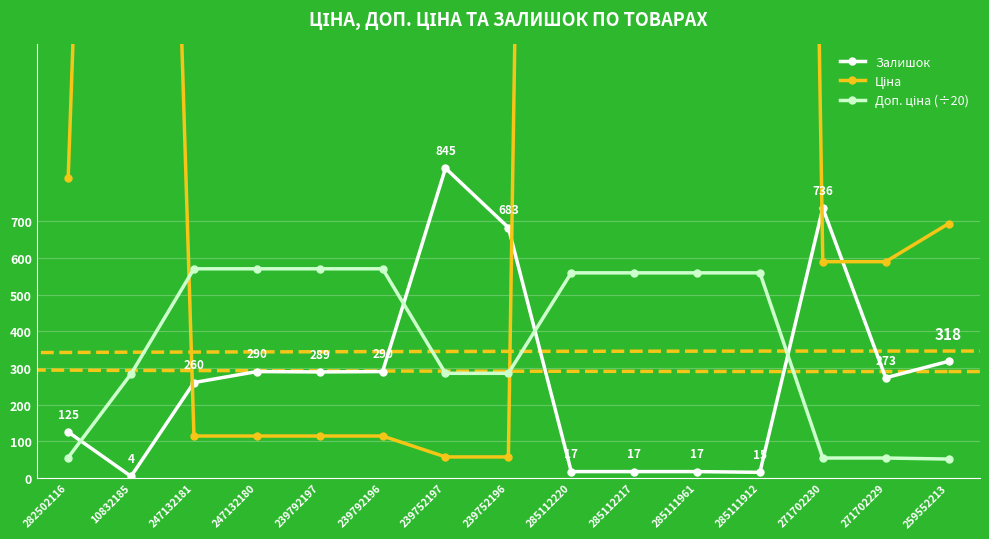

Which series has the widest spread of values?

Ціна